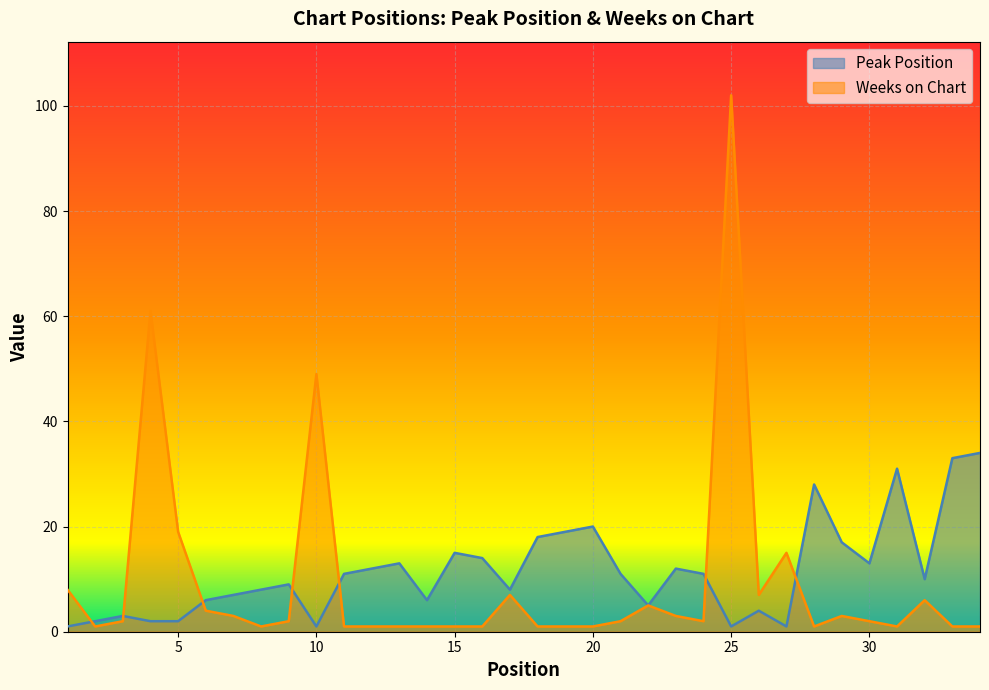

Which series has the widest spread of values?

Weeks on Chart